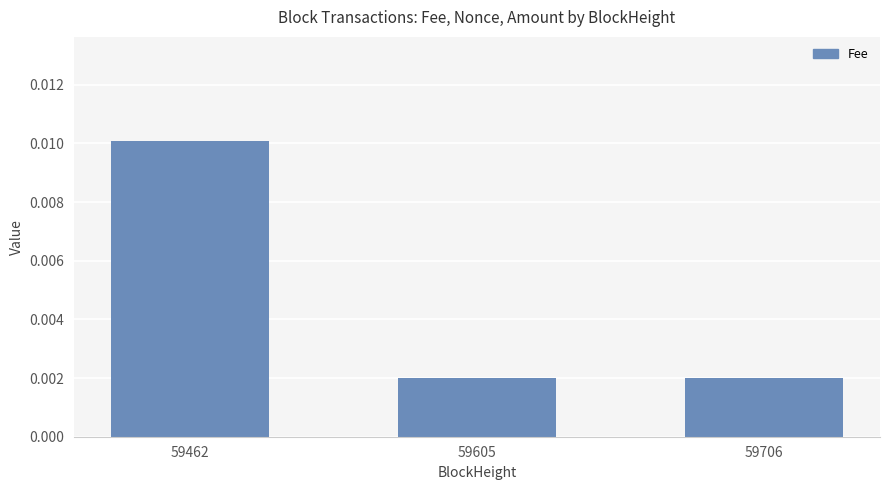

At which category does the chart reach its peak across all series?

59462